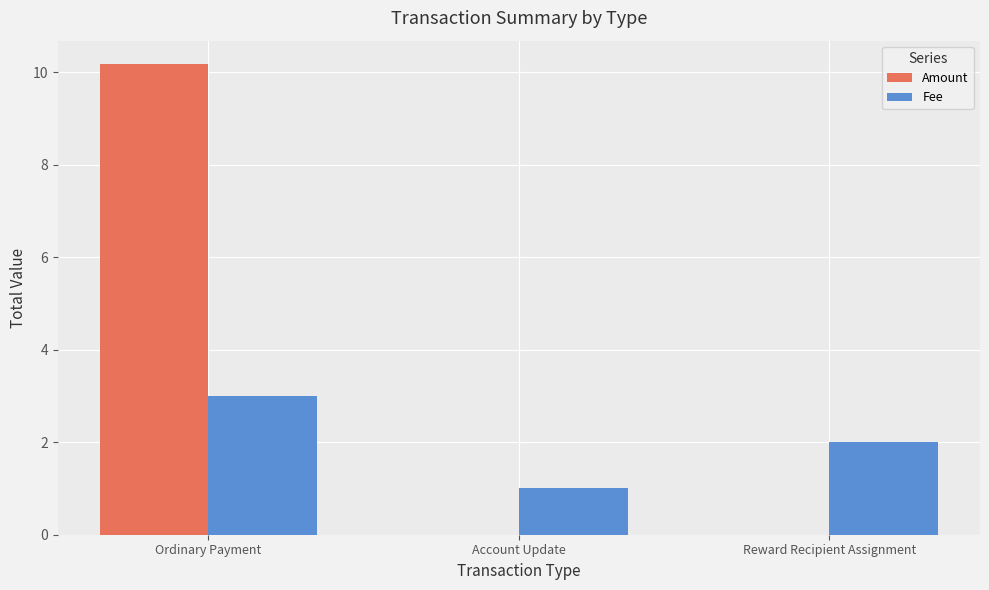

Reading left to right, transcribe all the data shown in this chart.

Amount: 10.2	0.0	0.0
Fee: 3.0	1.0	2.0